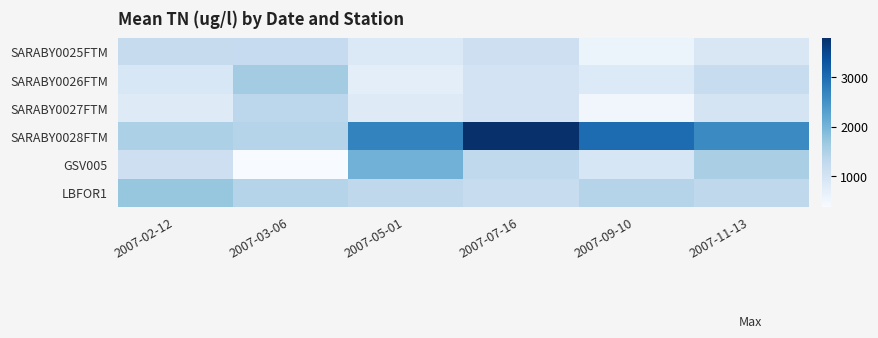

Which series has the widest spread of values?

SARABY0028FTM